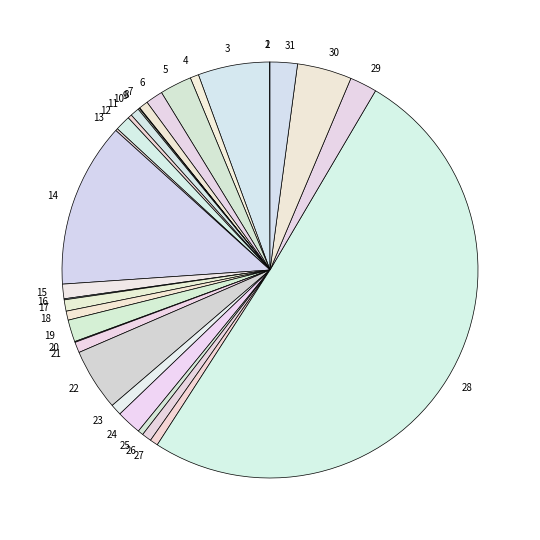

Is 3 the majority of the pie?

No